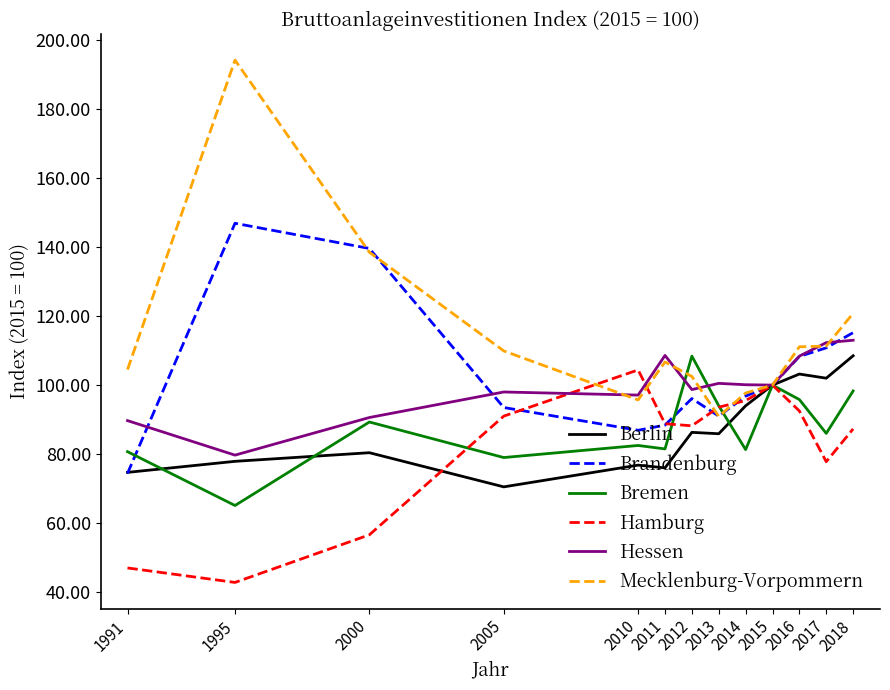

Which category has the lowest value in the Mecklenburg-Vorpommern series?

2013